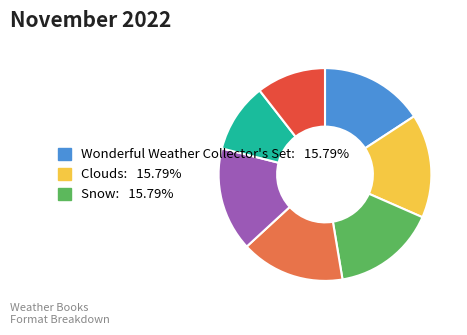

Is there any slice that represents more than half of the pie?

No